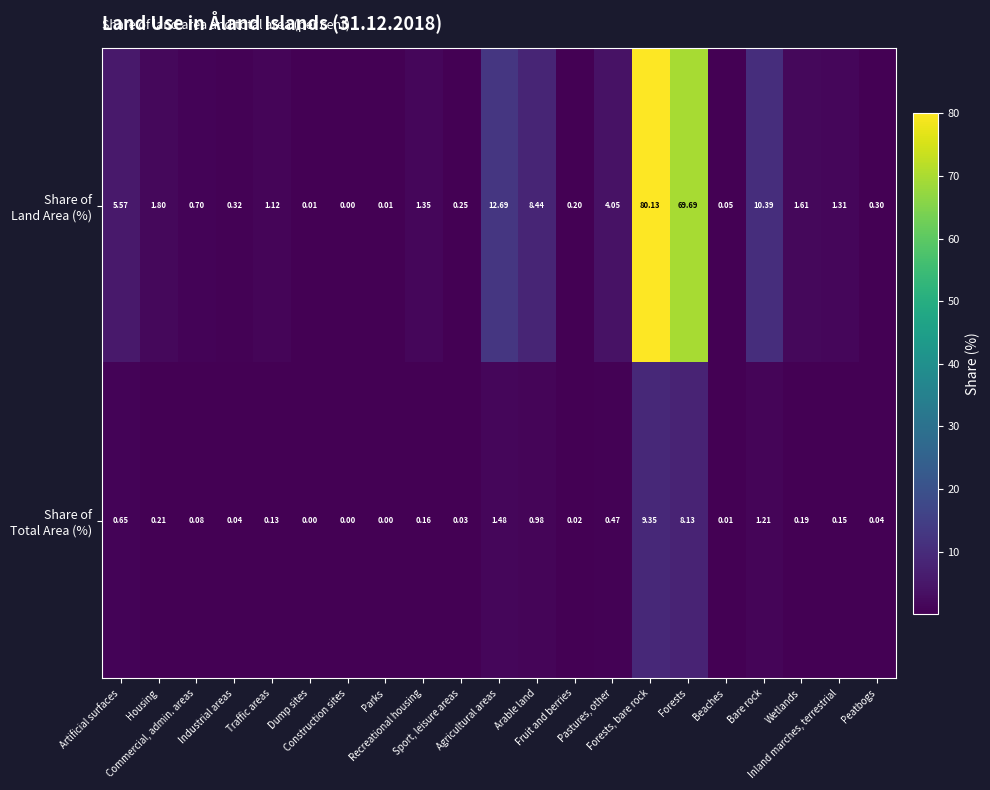

What is the greatest value displayed?

80.1